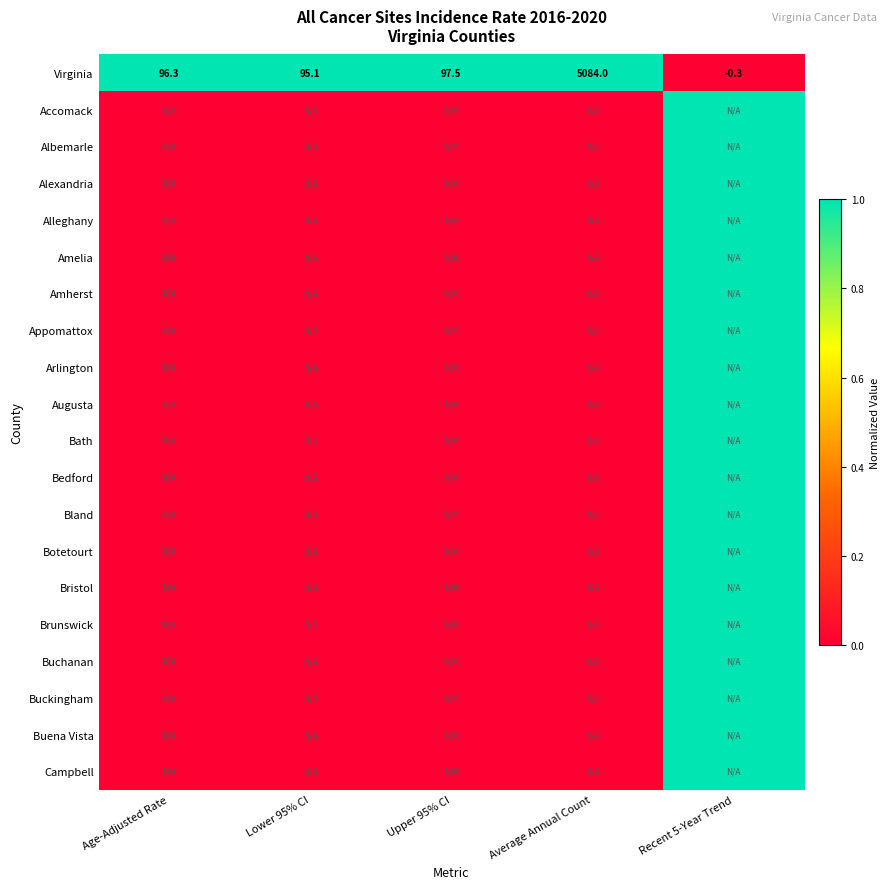

What value does the Virginia series have at Upper 95% CI?

97.5